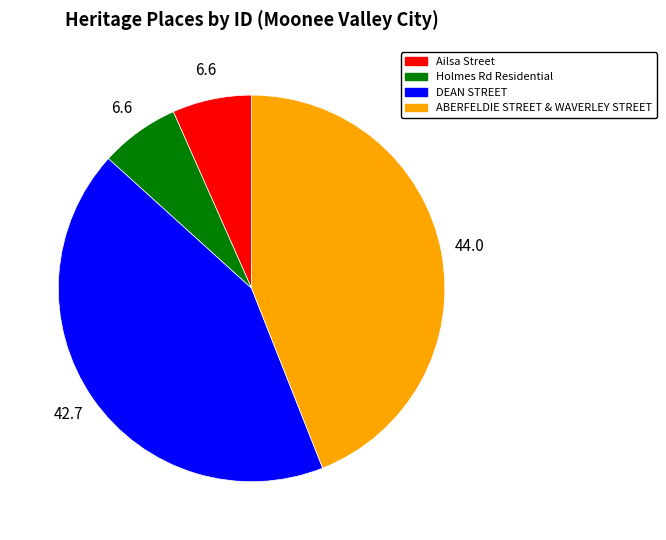

Is it true that ABERFELDIE STREET & WAVERLEY STREET is 39% of the pie?

False